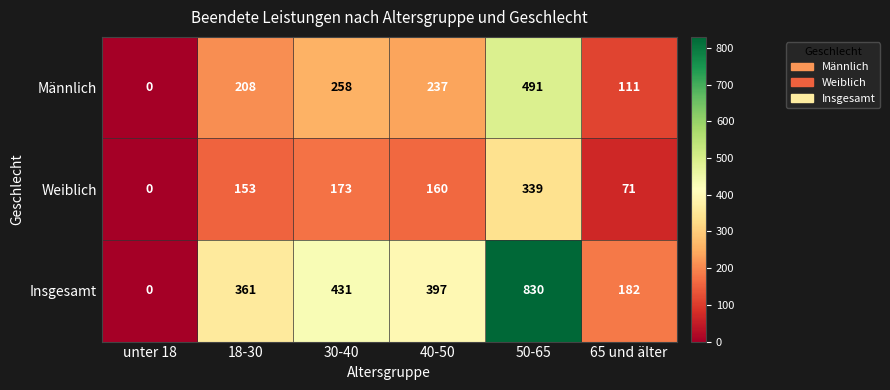

Which category has the lowest value across all series?

unter 18